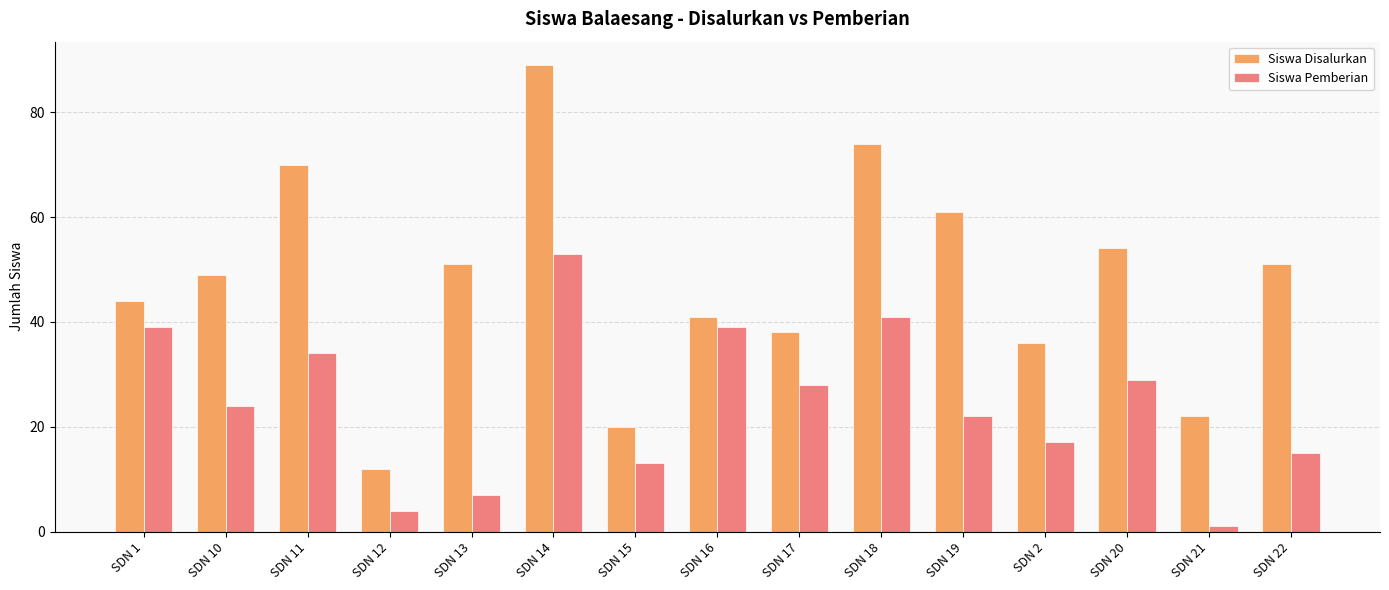

List the series in order of their peak value, highest first.

Siswa Disalurkan, Siswa Pemberian